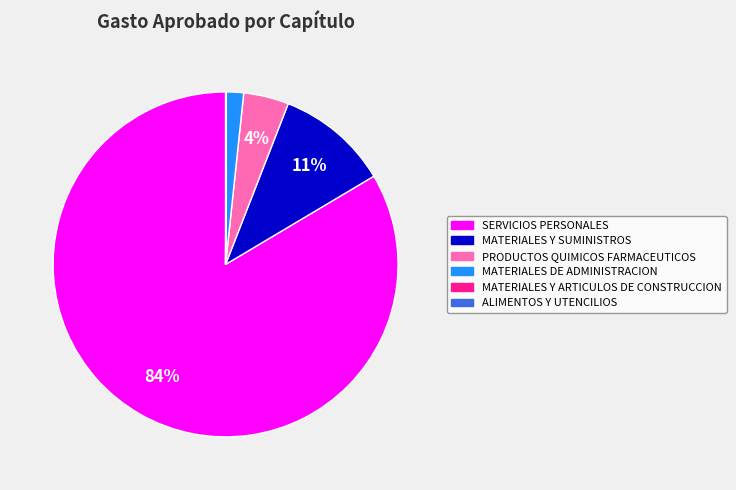

Which category has the biggest portion of the pie?

SERVICIOS PERSONALES